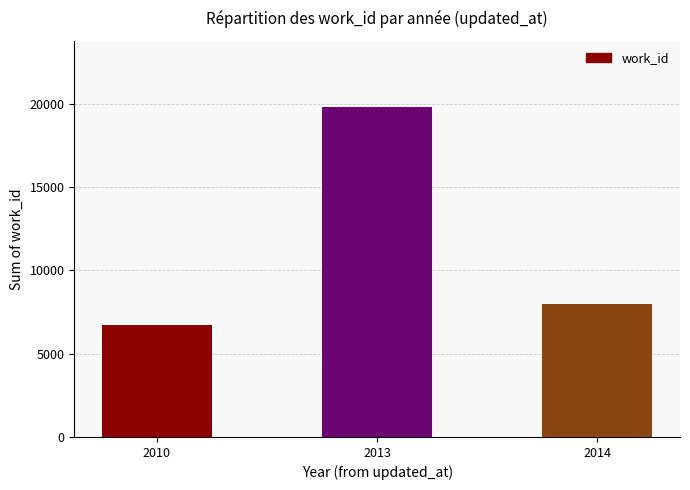

What is the sum of all values?

34479